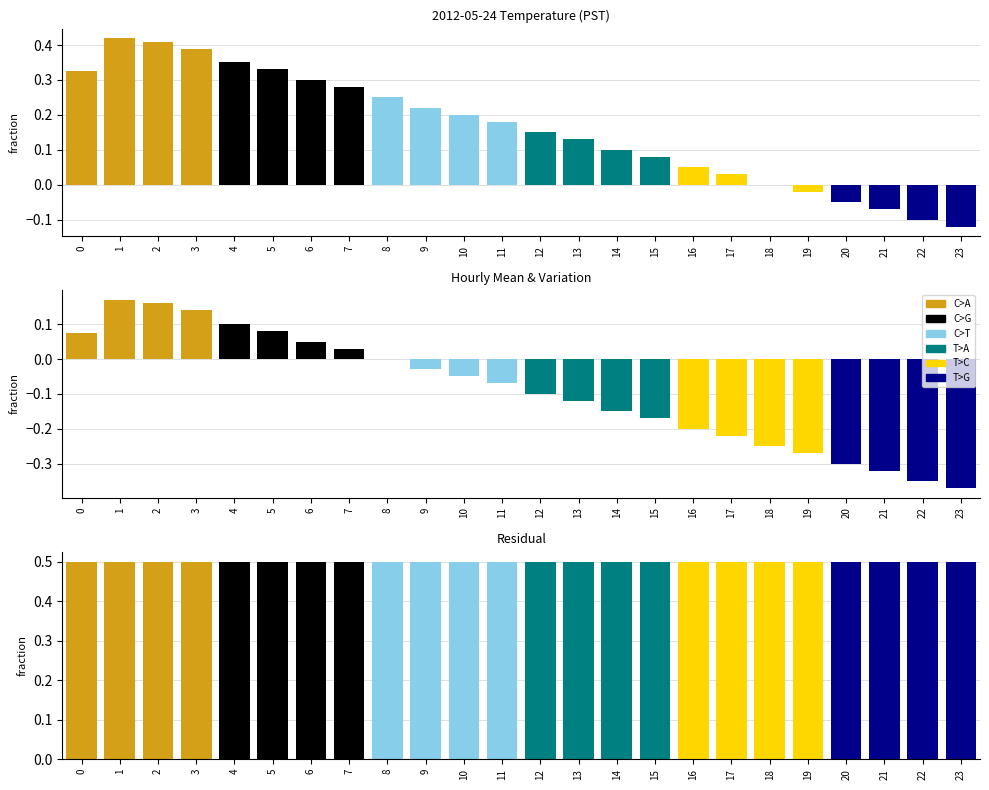

The chart shows a value of 2.8 at 10. True or false?

False